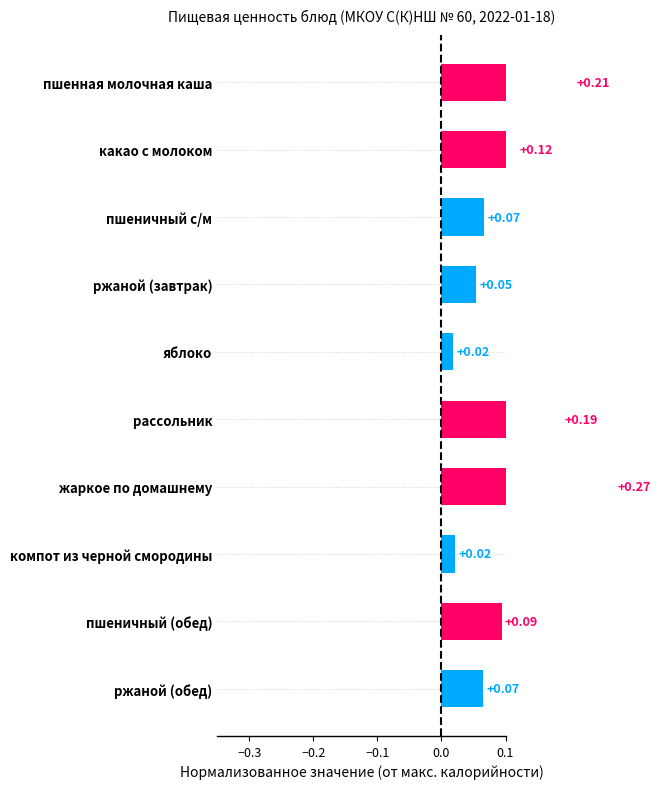

Does the chart contain any negative values?

No